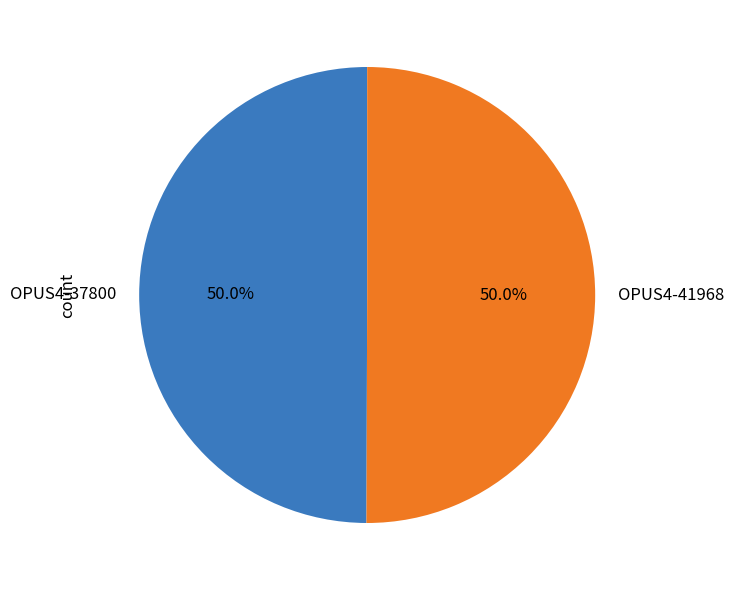

What is the total percentage of OPUS4-41968 and OPUS4-37800?

100.0%